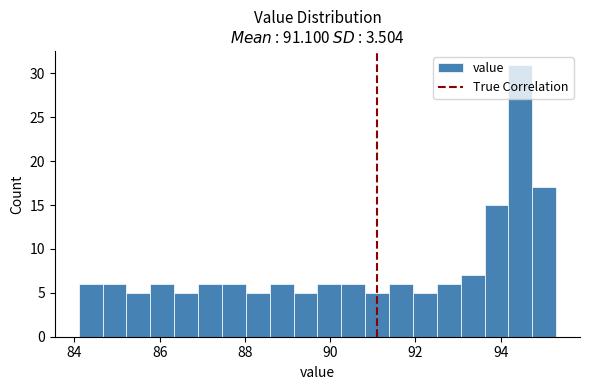

Read against the x-axis, roughly where is the centre of the tallest bar?

94.4